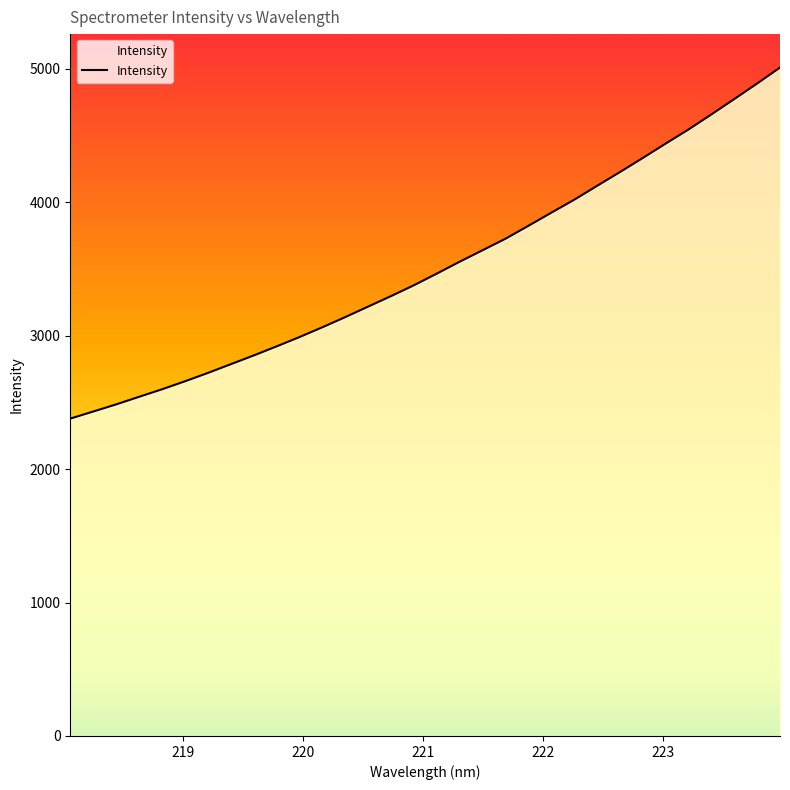

What is the smallest value displayed?

2378.0